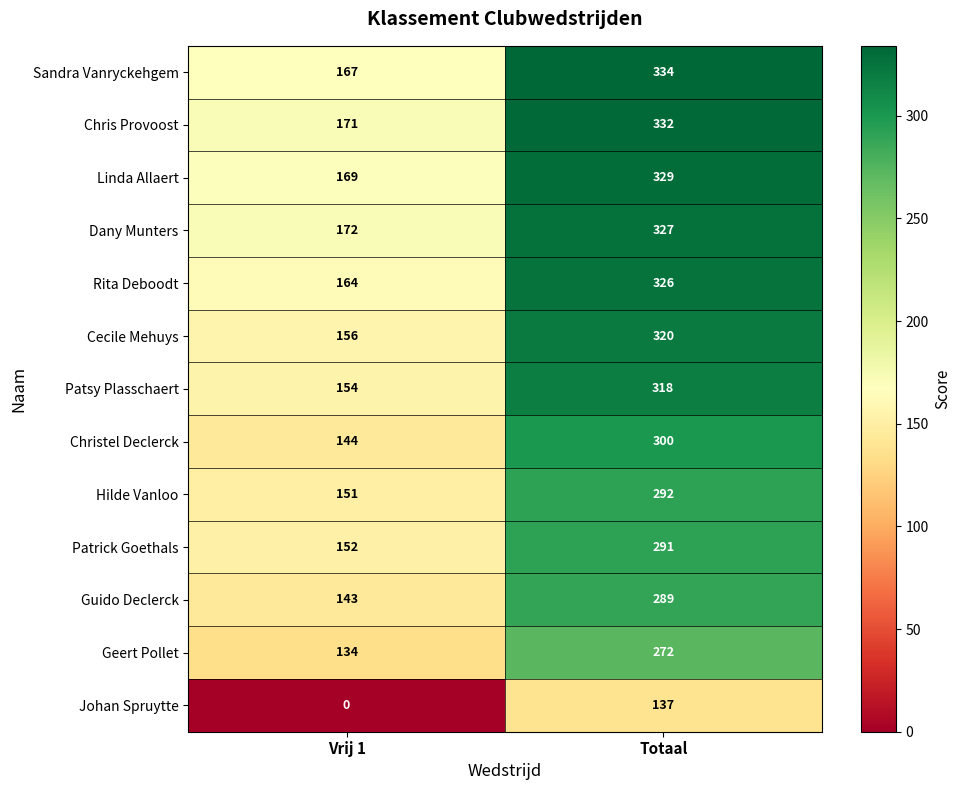

The value of Dany Munters at Vrij 1 is 116. True or false?

False